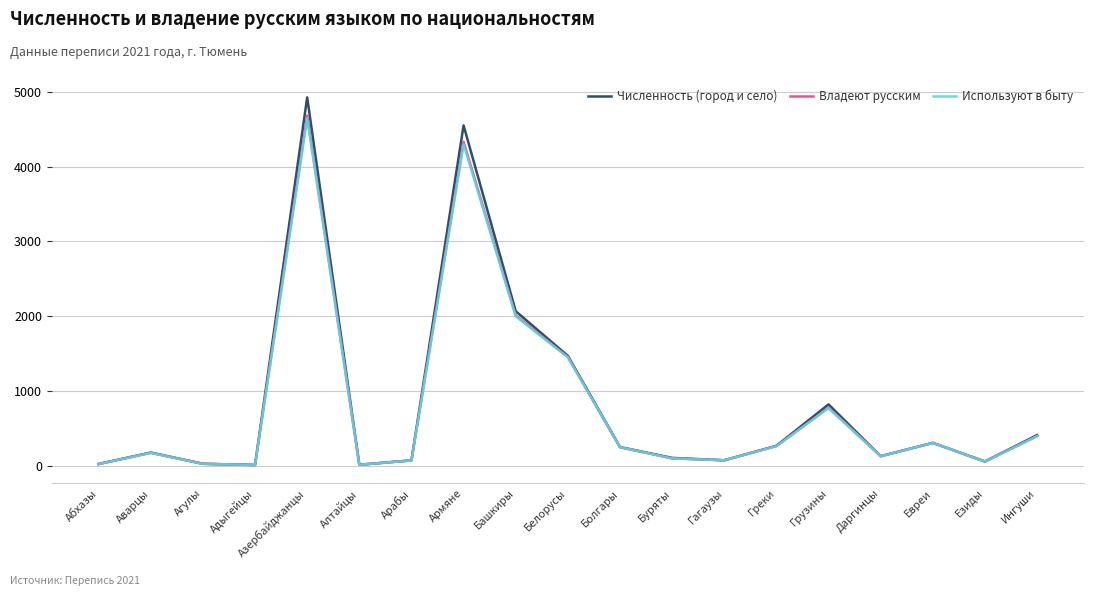

What is the difference between the highest and lowest values at Армяне?

253